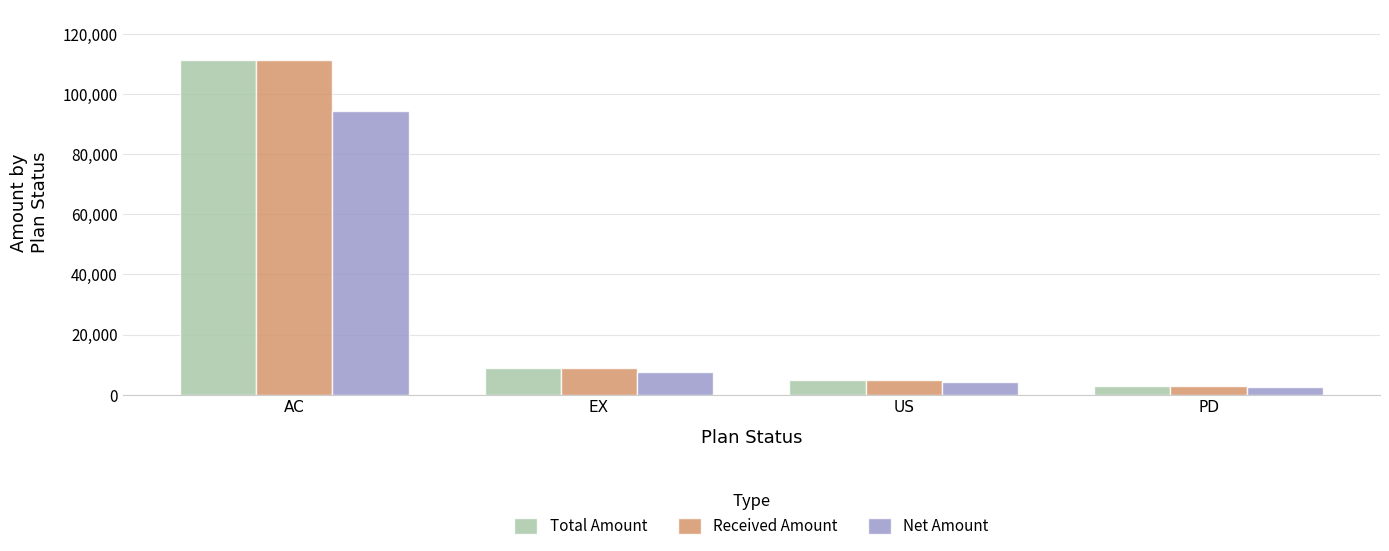

What is the difference between the maximum and minimum values in the Received Amount series?

108300.0